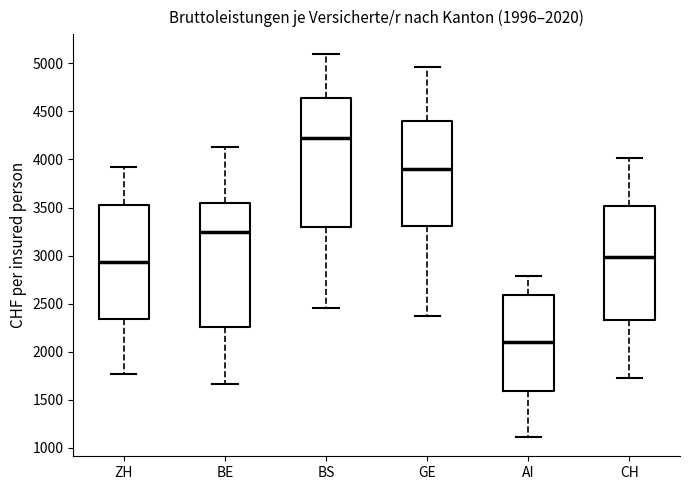

Which box has the highest median line?

BS